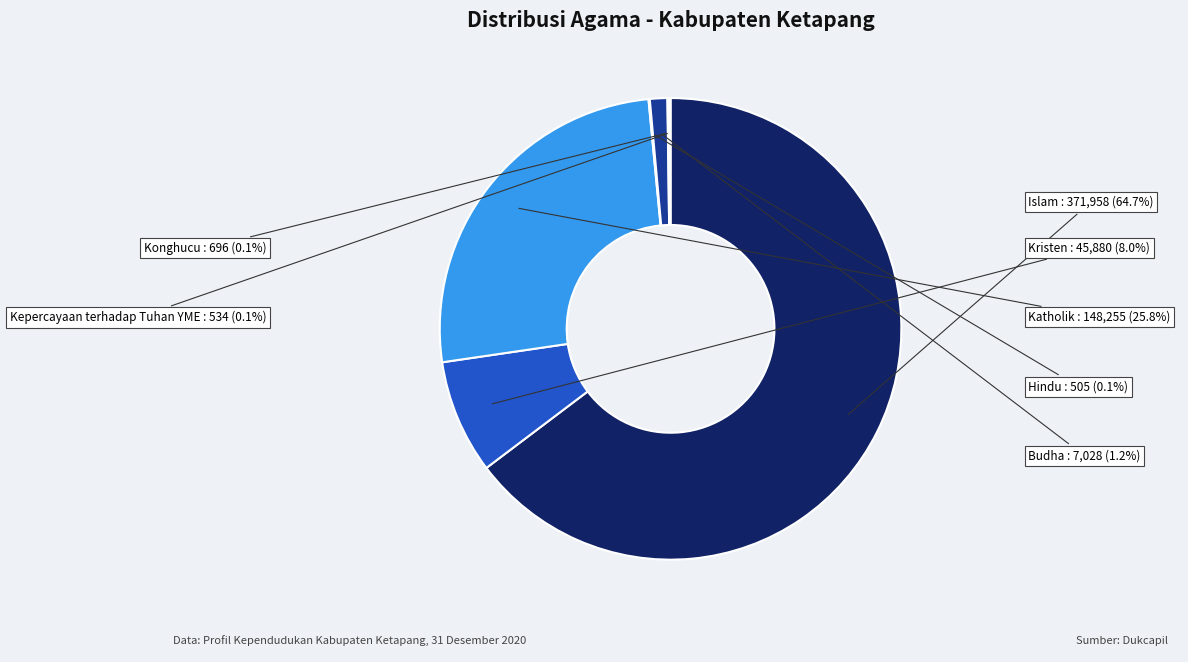

Which category accounts for the majority?

Islam